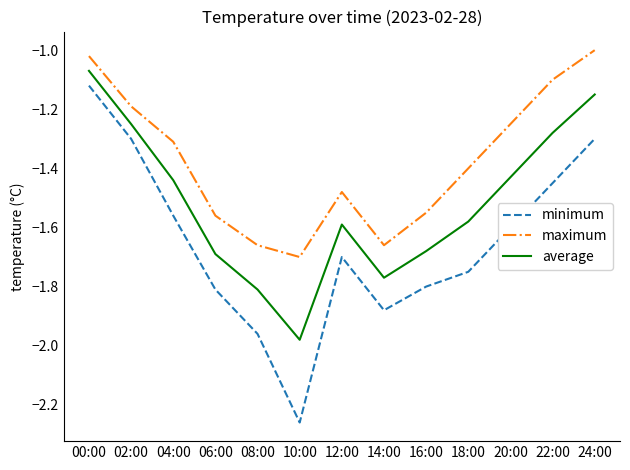

List the series in order of their overall mean, lowest first.

minimum, average, maximum